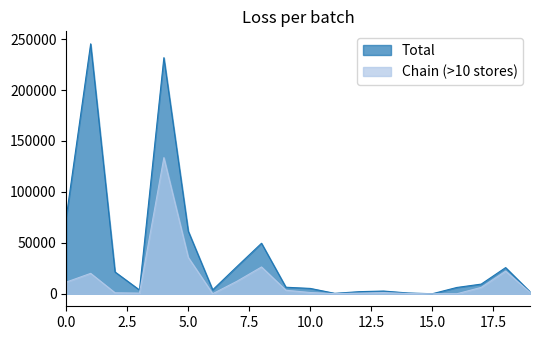

What are all the series names shown in the legend?

Total, Chain (>10 stores)